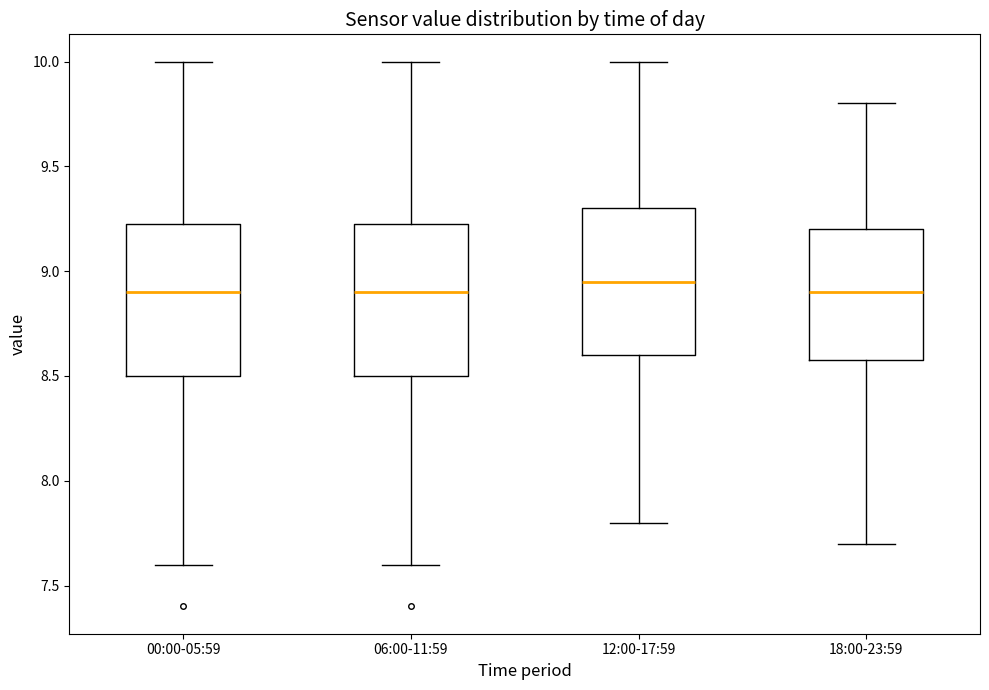

Reading left to right, transcribe this box plot: for each box, give where its median line is, the range the box spans, and where its two whiskers end, as read against the y-axis. The values are not printed on the chart, so give them approximately, as read against the axis.

00:00-05:59: median 8.90, box 8.50 to 9.25, whiskers 7.60 to 10.00
06:00-11:59: median 8.90, box 8.50 to 9.25, whiskers 7.60 to 10.00
12:00-17:59: median 8.95, box 8.60 to 9.30, whiskers 7.80 to 10.00
18:00-23:59: median 8.90, box 8.60 to 9.20, whiskers 7.70 to 9.80